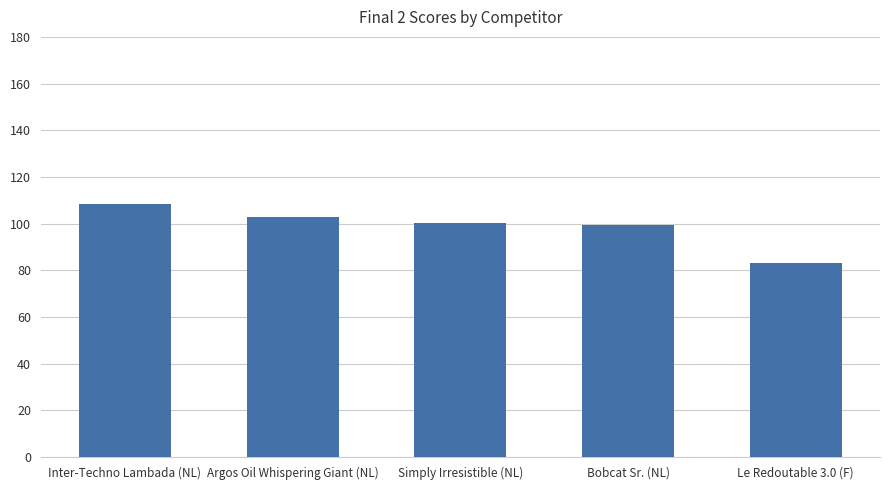

What is the change in value from Bobcat Sr. (NL) to Le Redoutable 3.0 (F)?

-16.3